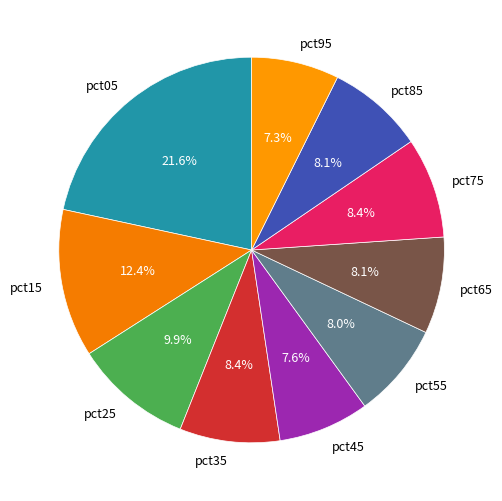

To the nearest percent, what portion does pct15 represent?

12%